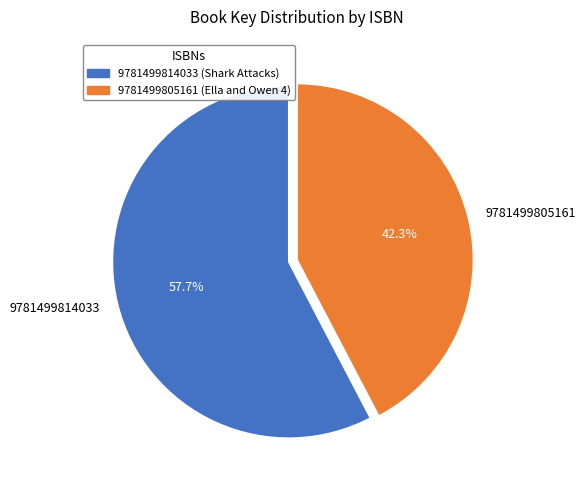

What percentage is the 9781499814033 slice, to the nearest percent?

58%